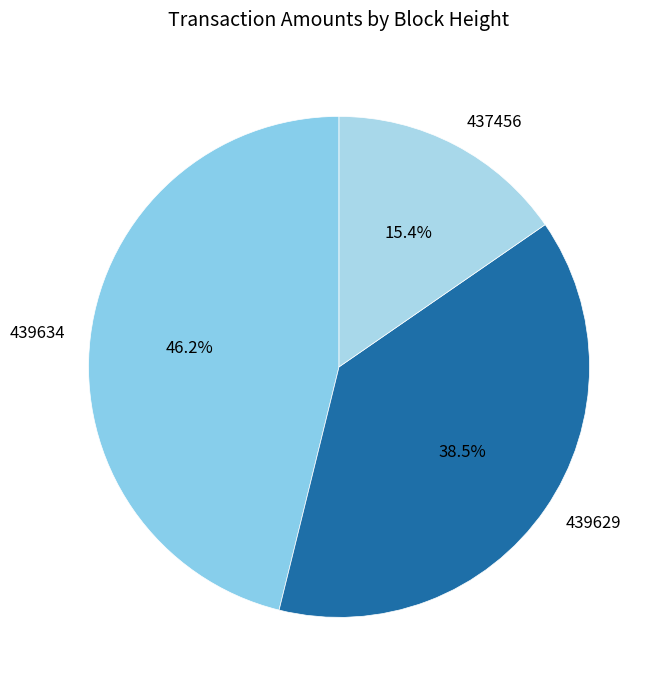

To the nearest percent, what is the difference between the largest and smallest slice percentages?

31%